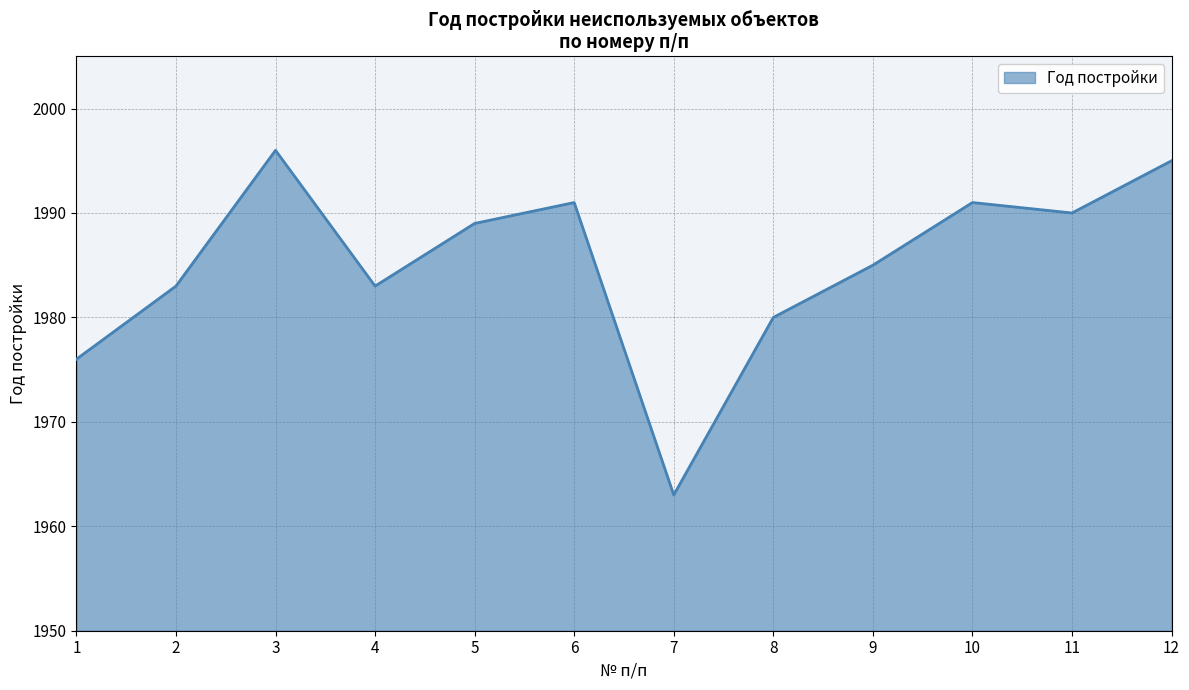

Is it true that the value at 11 is 1990?

True